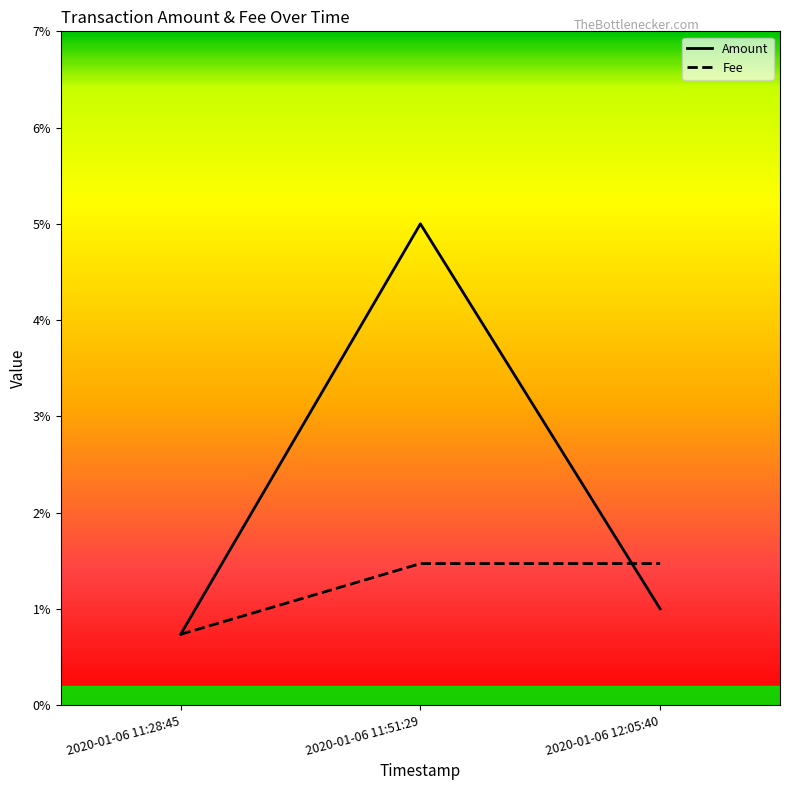

Is it true that Fee equals 0.0 at 2020-01-06 11:51:29?

False